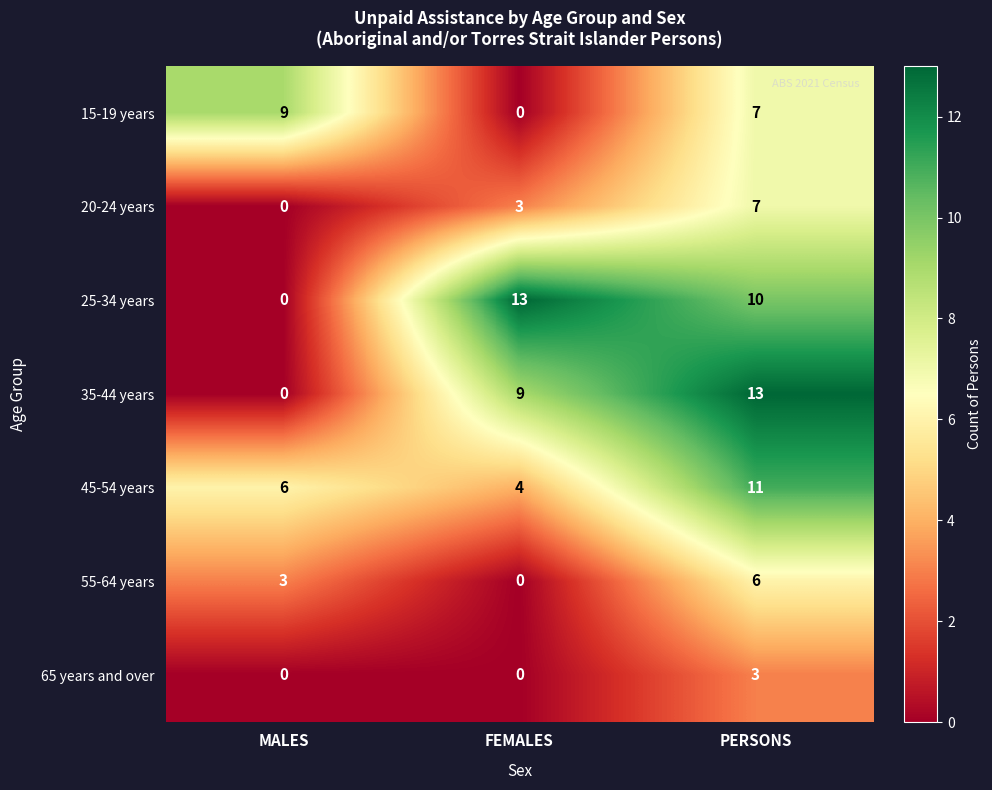

Which series has the largest total across all categories?

25-34 years